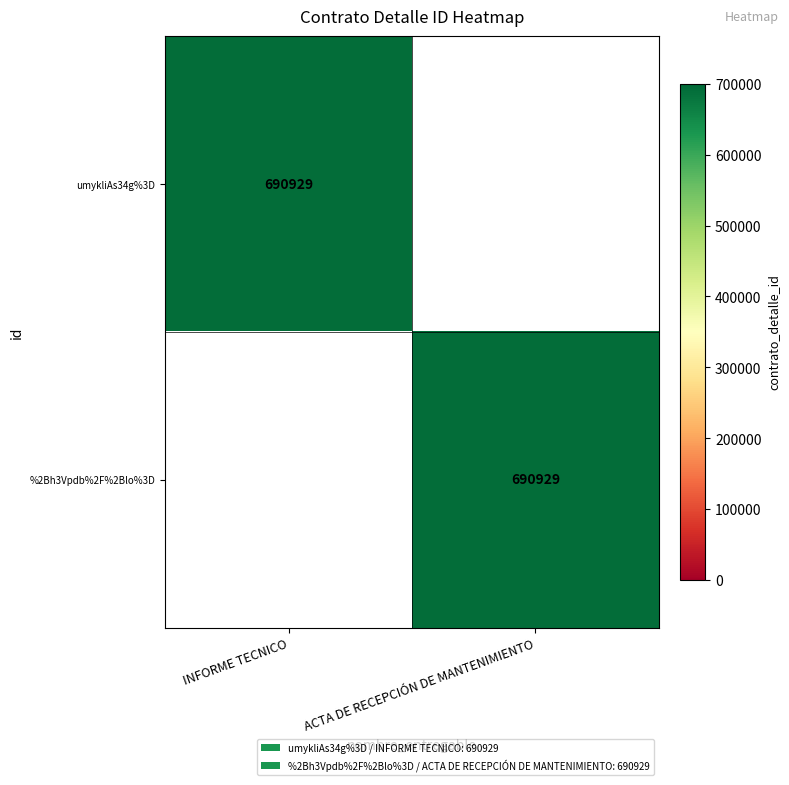

Is it true that umykliAs34g%3D equals 690929 at INFORME TECNICO?

True